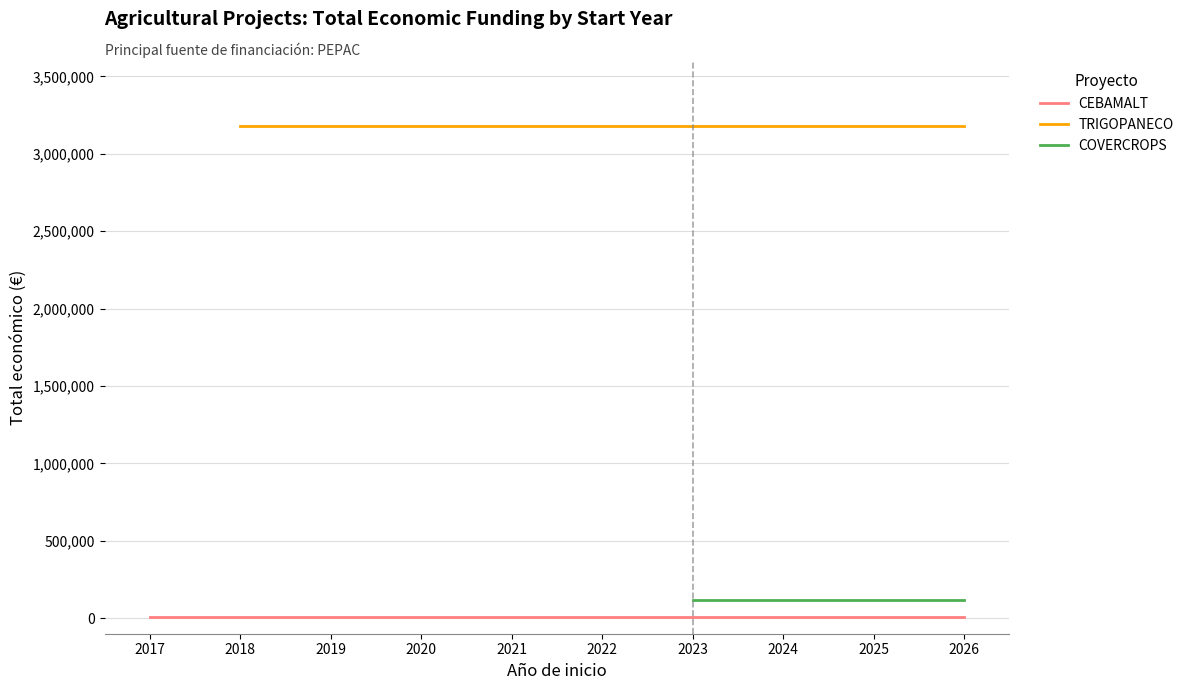

List the labels in order of CEBAMALT value, smallest first.

2017, 2018, 2019, 2020, 2021, 2022, 2023, 2024, 2025, 2026